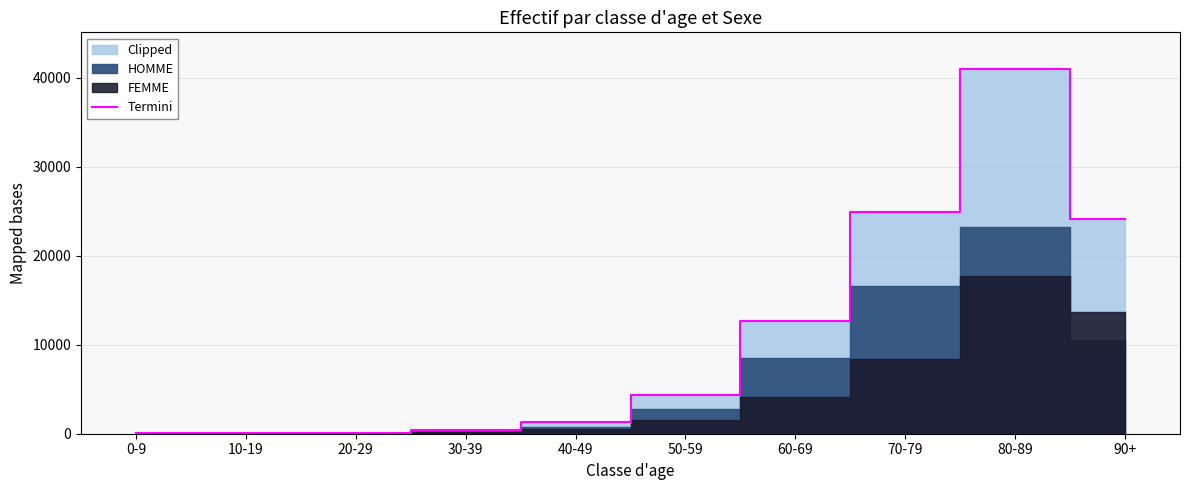

Reading left to right, list all the values displayed in this chart.

28	25	134	430	1262	4330	12638	24941	40981	24148